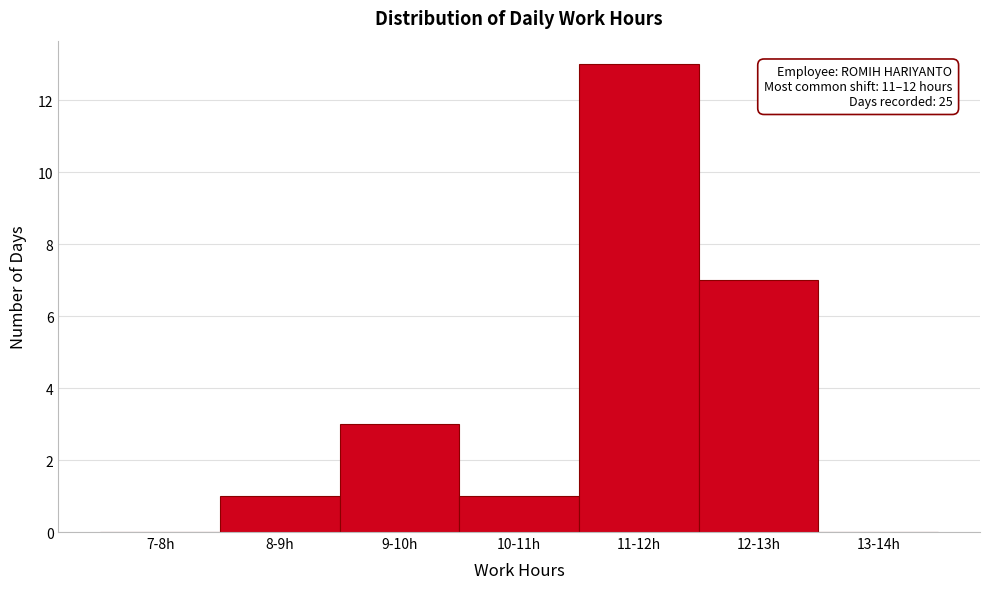

Reading left to right, list all the values displayed in this chart.

7-8h=0	8-9h=1	9-10h=3	10-11h=1	11-12h=13	12-13h=7	13-14h=0